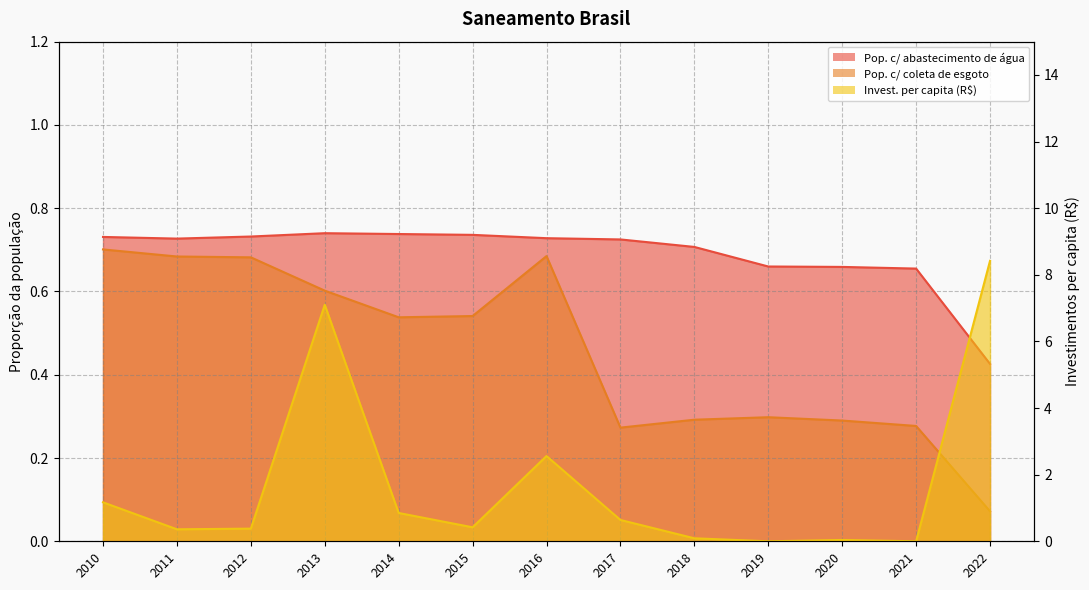

What is the sum of the Parcela da população total que mora em área com abastecimento de água values at 2013 and 2011?

1.5